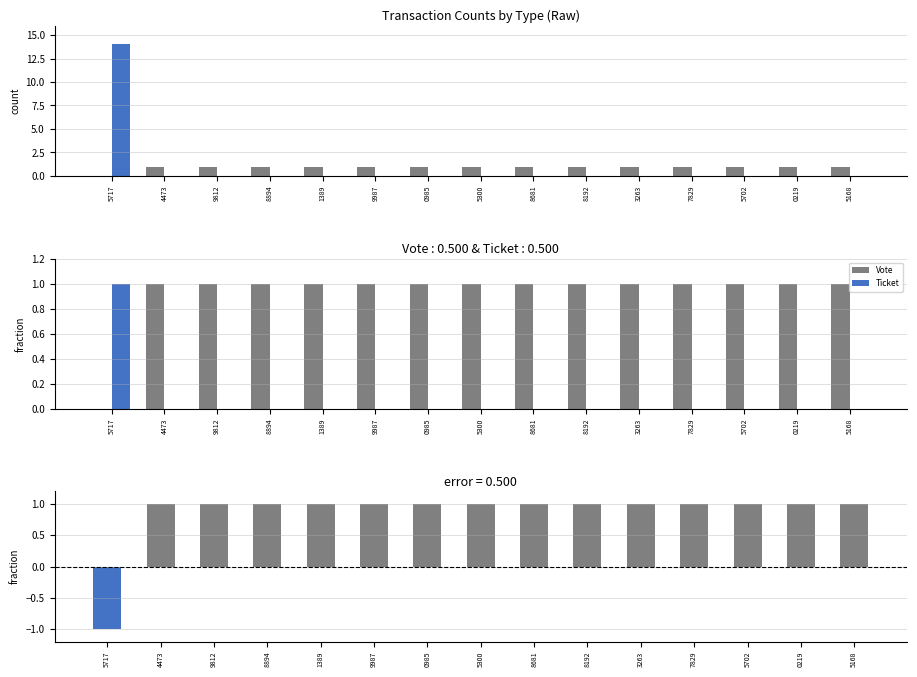

Is the value of Vote - Ticket (neg) at 5702 greater than the value of Ticket at 0985?

No